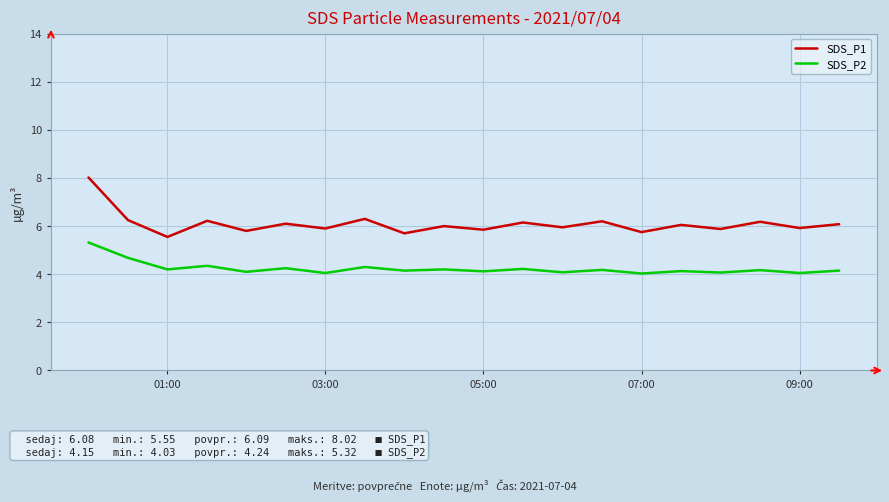

True or false: SDS_P1 and SDS_P2 cross at least once.

False